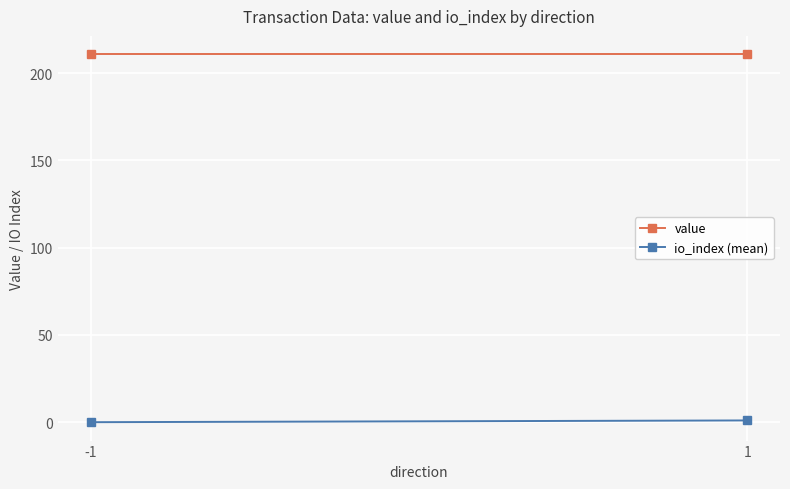

Is the value of value at 1 greater than the value of io_index (mean) at 1?

Yes